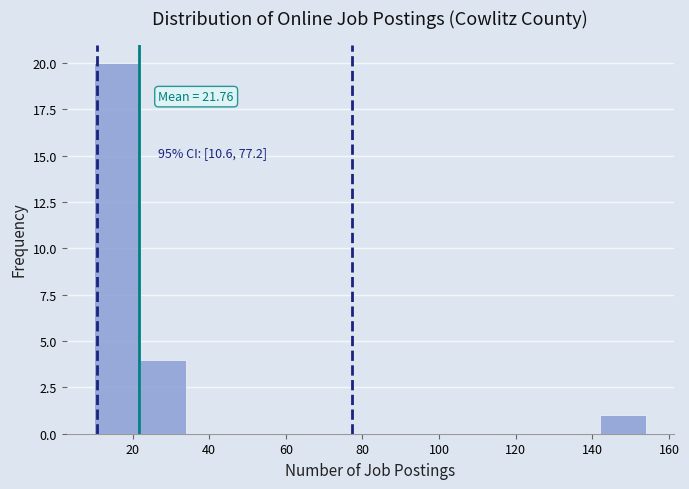

Over which range of the x-axis is the bar tallest?

10 to 22